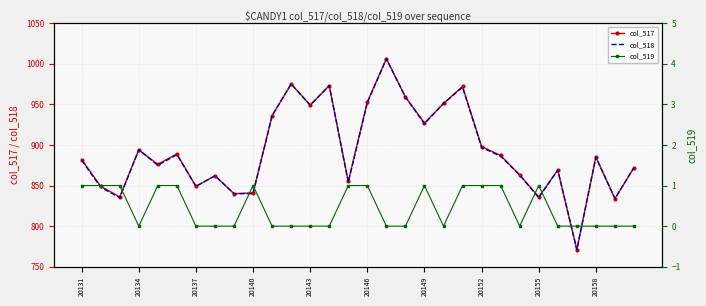

True or false: col_517 has a value of 1697 at 20146.

False